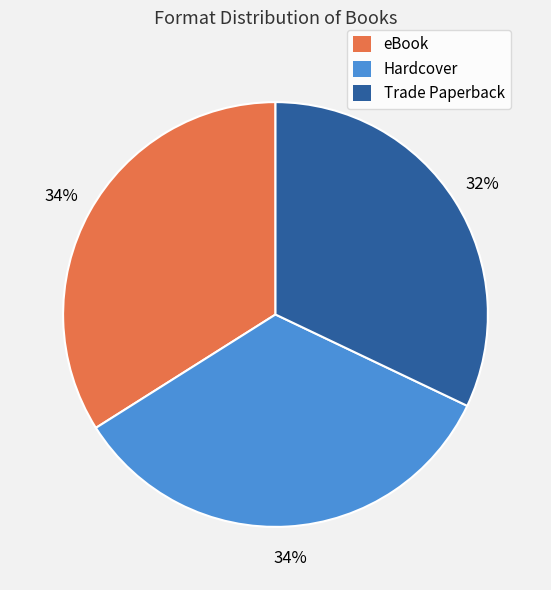

What is the ratio of the value at Trade Paperback to the value at Hardcover?

0.9